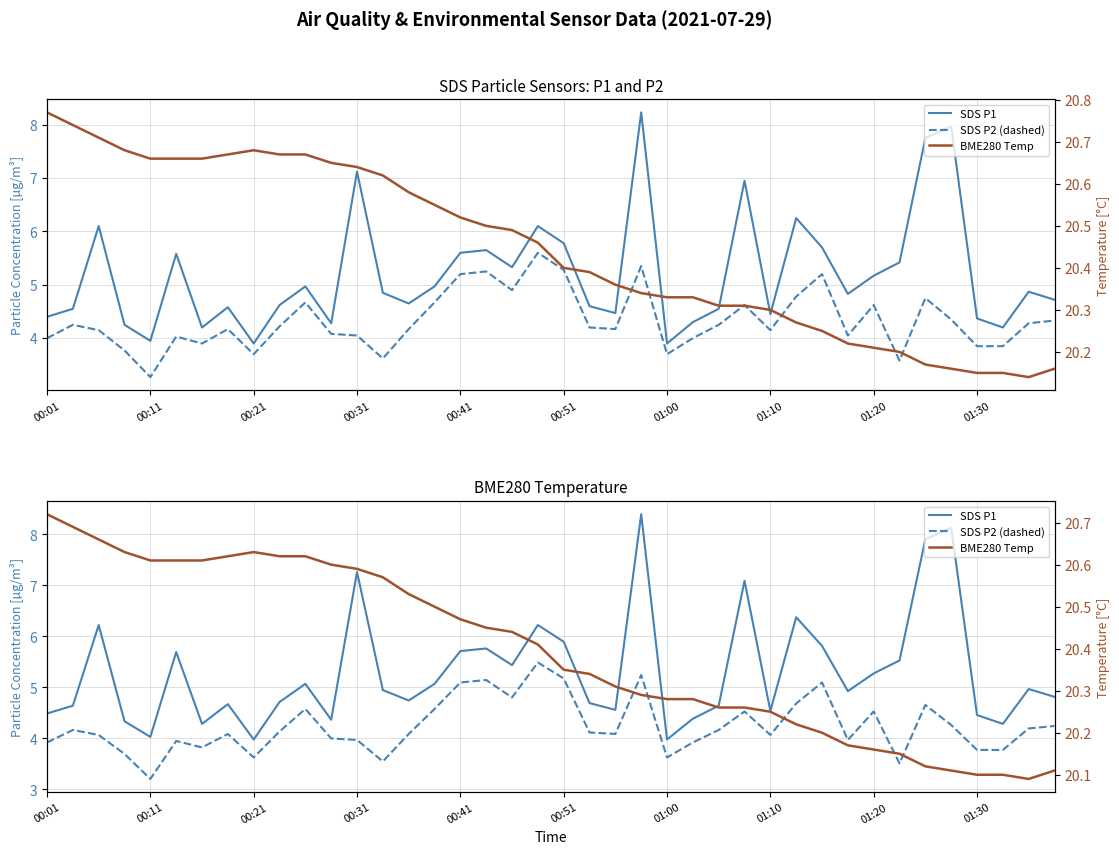

How many lines are shown in the chart?

3